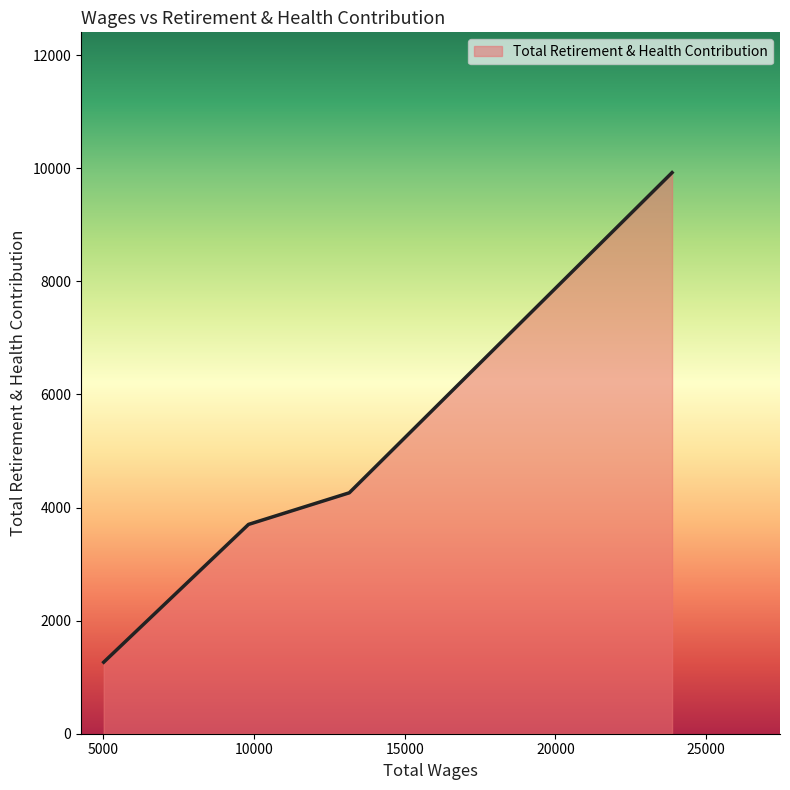

What is the minimum value shown in the chart?

1265